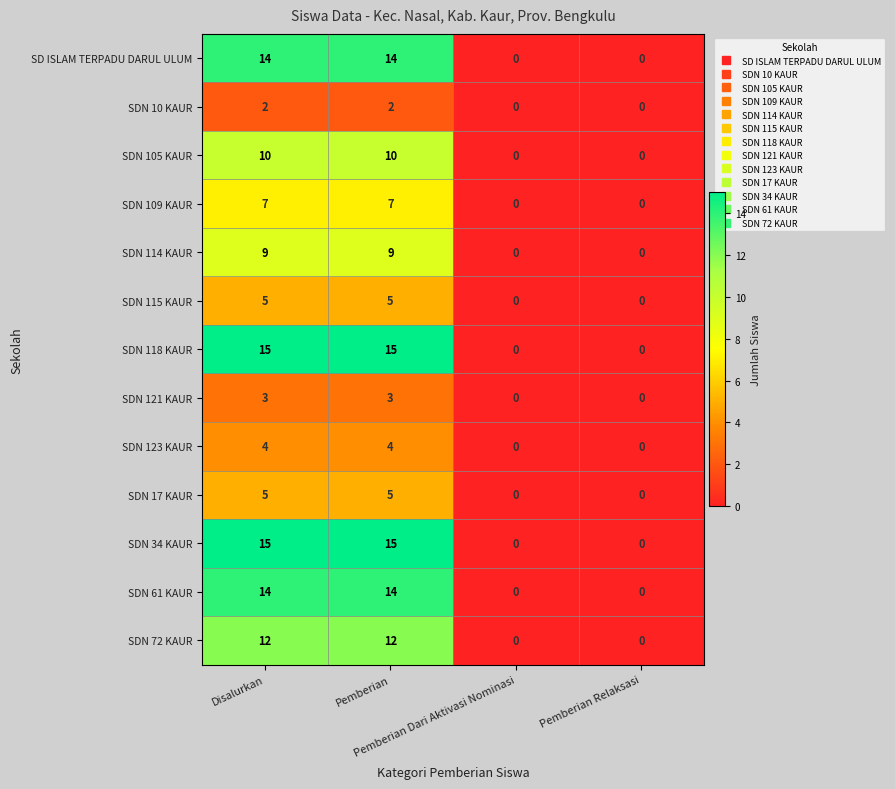

At how many categories does at least one series exceed 5?

2